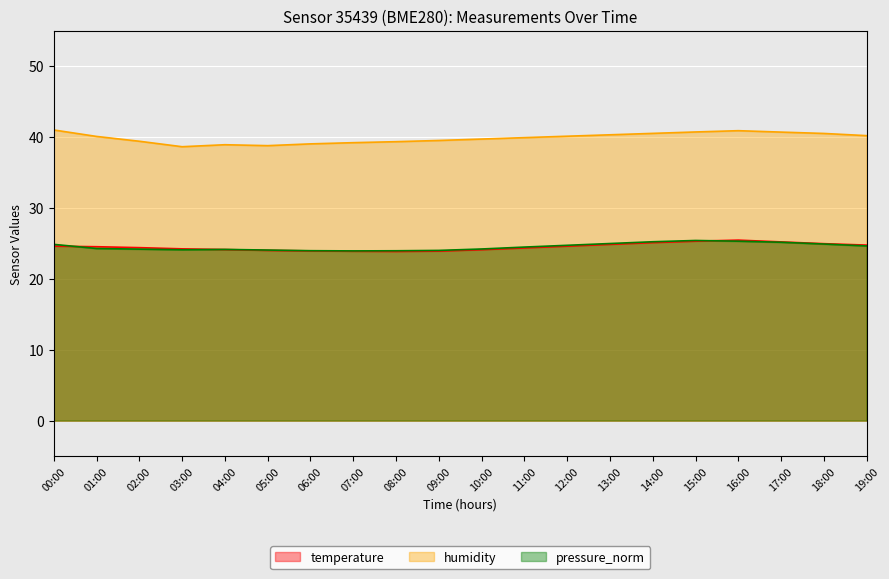

What is the minimum value for pressure_norm?

23.9